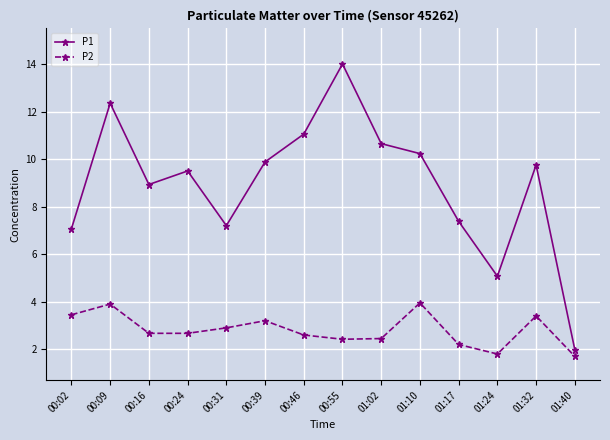

Between 00:09 and 00:31, which series saw the biggest shift?

P1